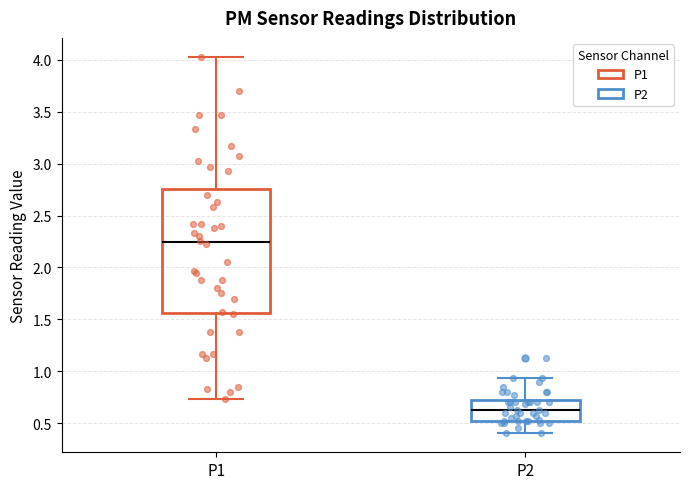

Reading left to right, read every box against the y-axis: the position of its median line, the range the box covers, and the ends of its whiskers. The values are not printed on the chart, so give them approximately, as read against the axis.

P1: median 2.25, box 1.55 to 2.75, whiskers 0.75 to 4.05
P2: median 0.65, box 0.50 to 0.70, whiskers 0.40 to 0.95